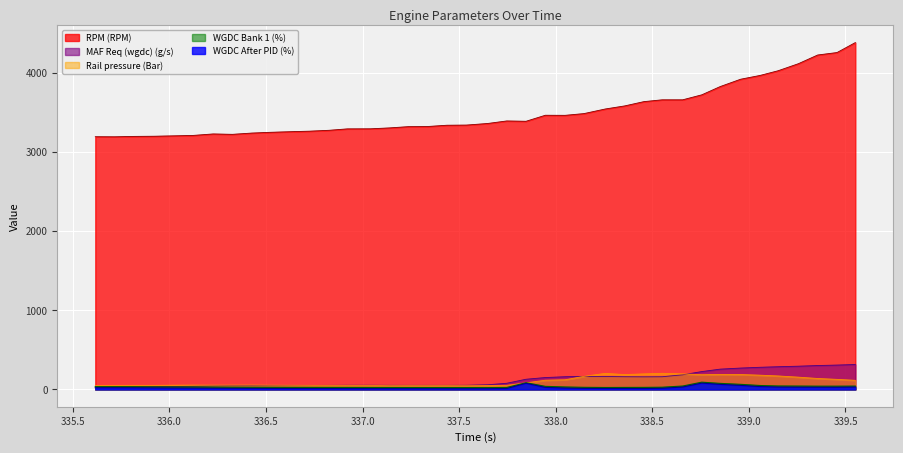

At how many categories does at least one series exceed 2006?

40